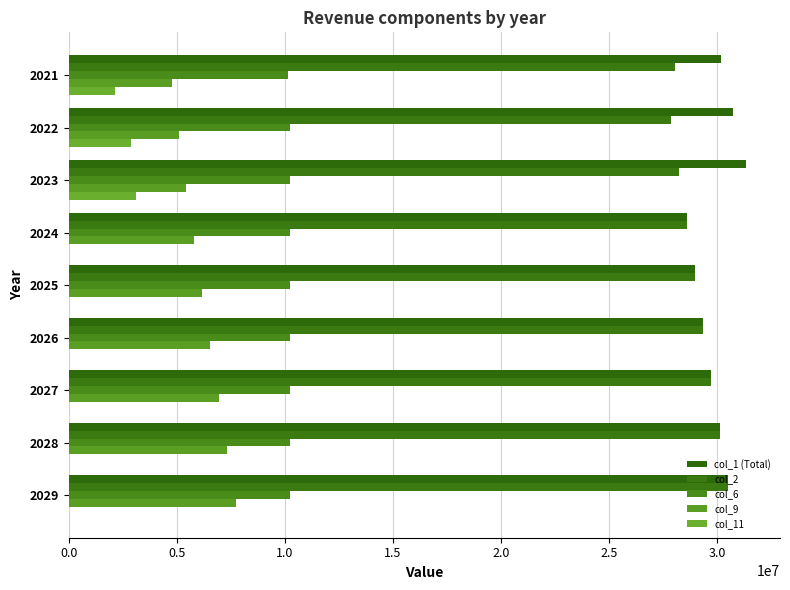

Which series has the largest total across all categories?

col_1 (Total)